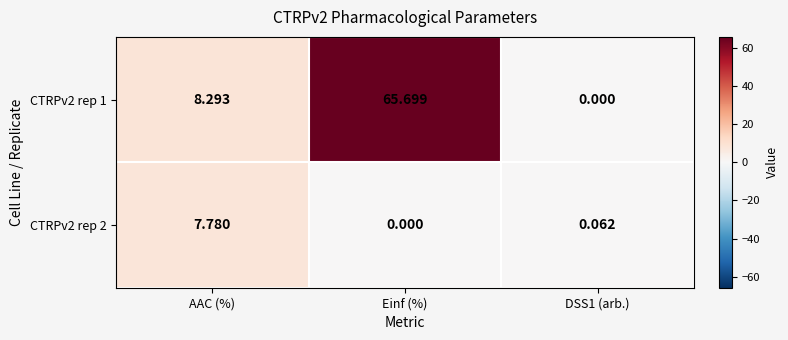

Which category has the highest value in the CTRPv2 rep 2 series?

AAC (%)